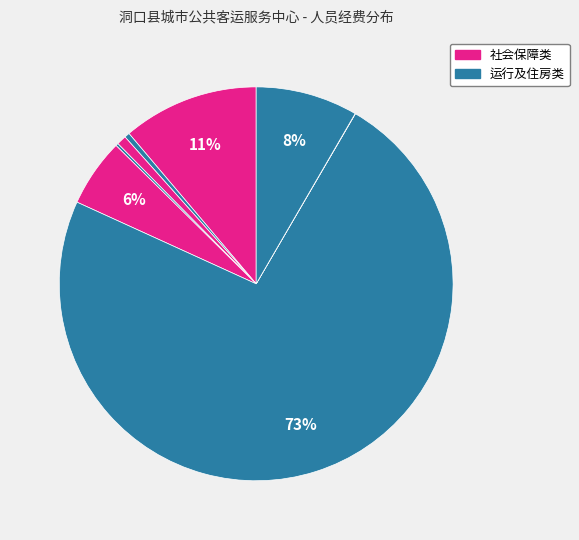

Count the number of slices in the pie.

8